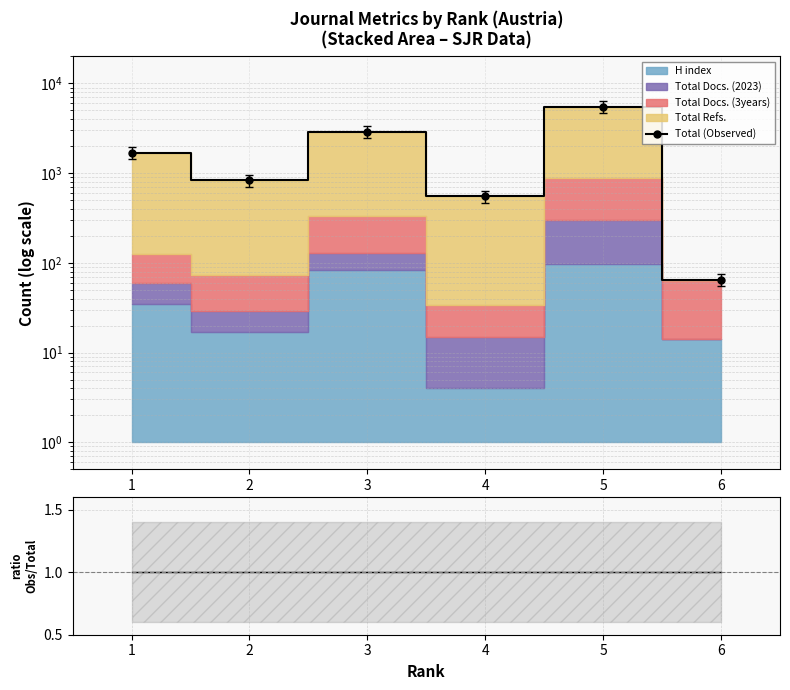

Approximately how many times larger is the value at 1 compared to 2?

2.0